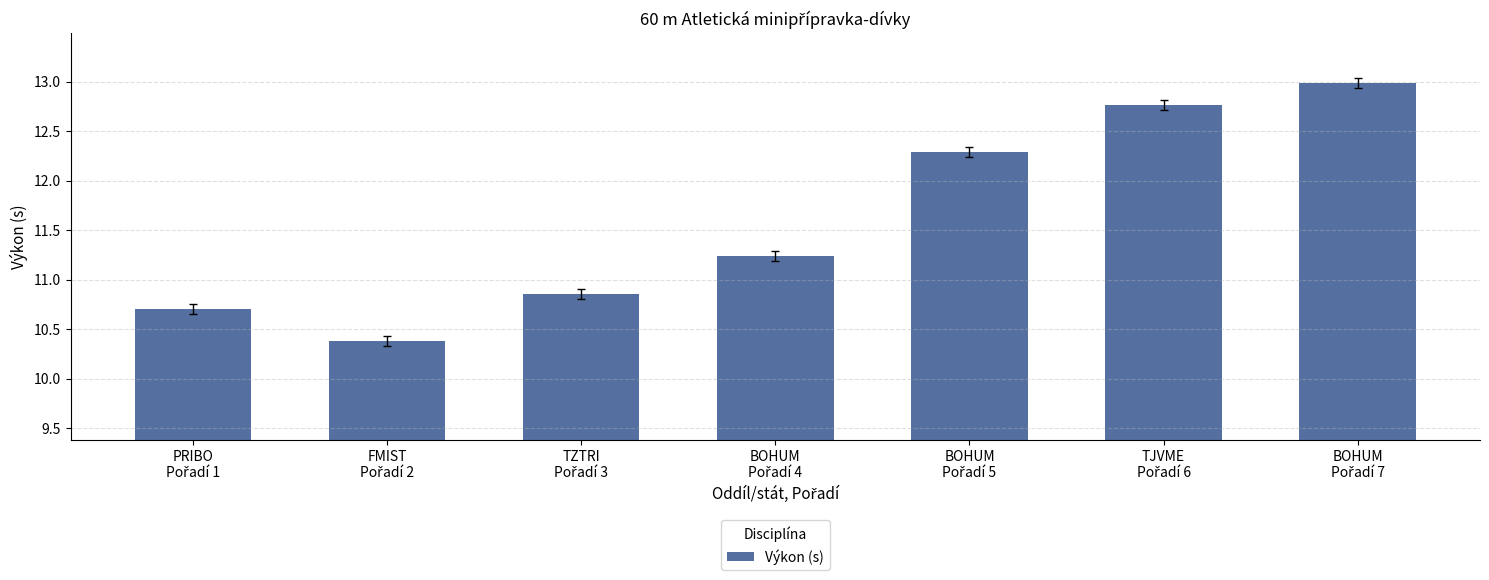

What is the greatest value displayed?

13.0